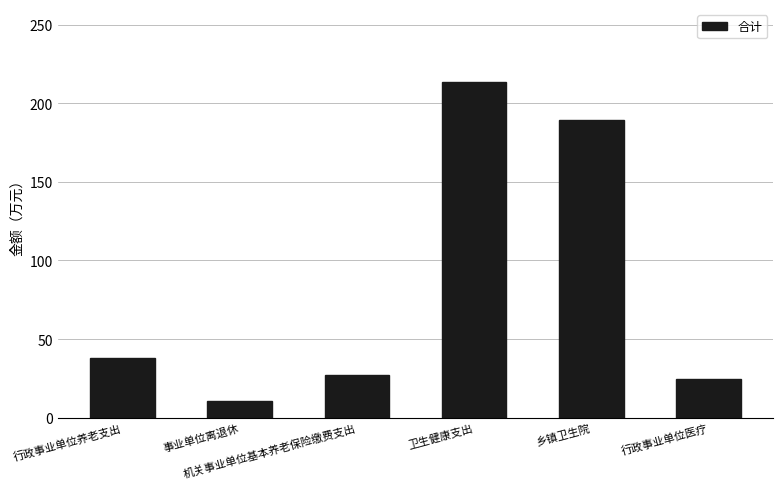

The value at 卫生健康支出 is 213.6. True or false?

True